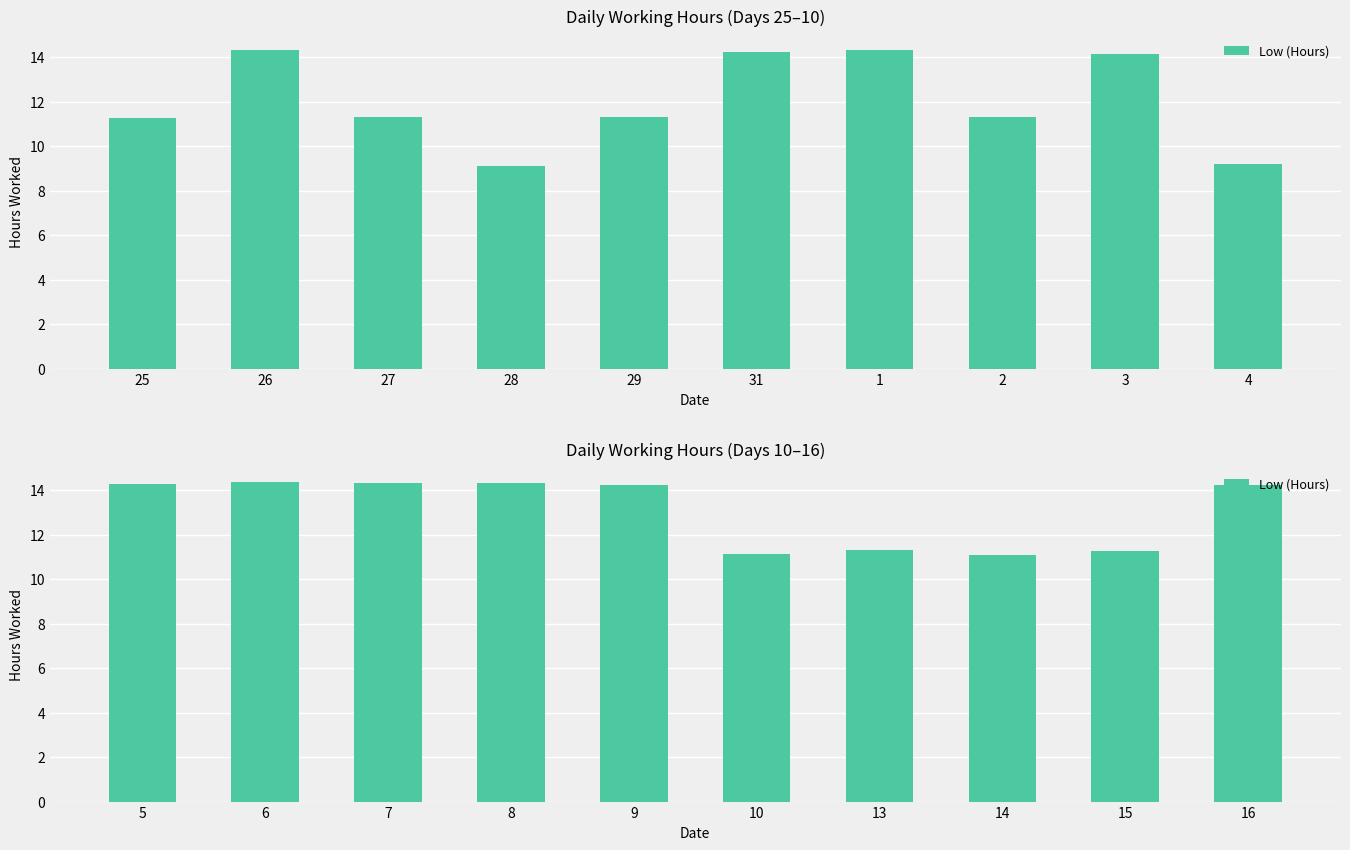

What position from the left is 29?

5